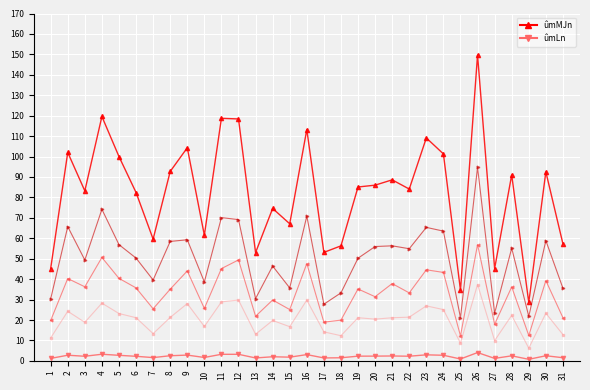

List the series in order of their peak value, lowest first.

ûmLn, ûmMJn